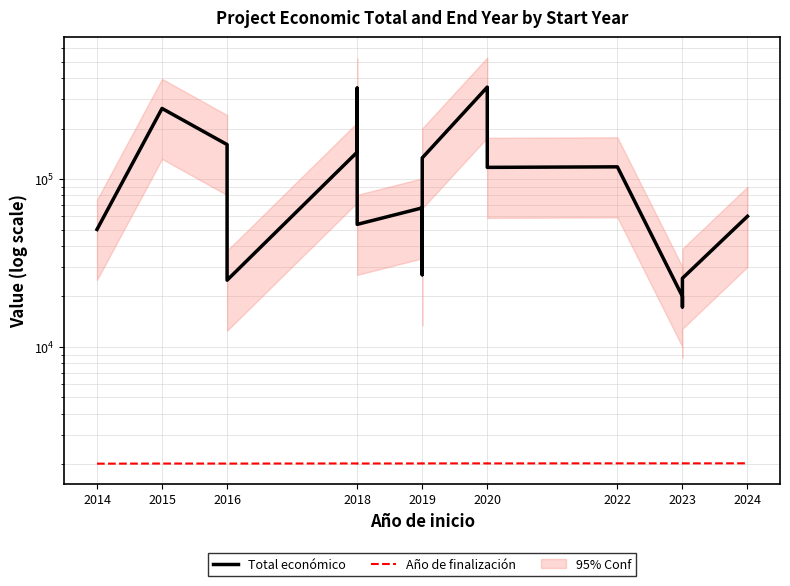

List the series in order of their overall mean, highest first.

Total económico, Año de finalización